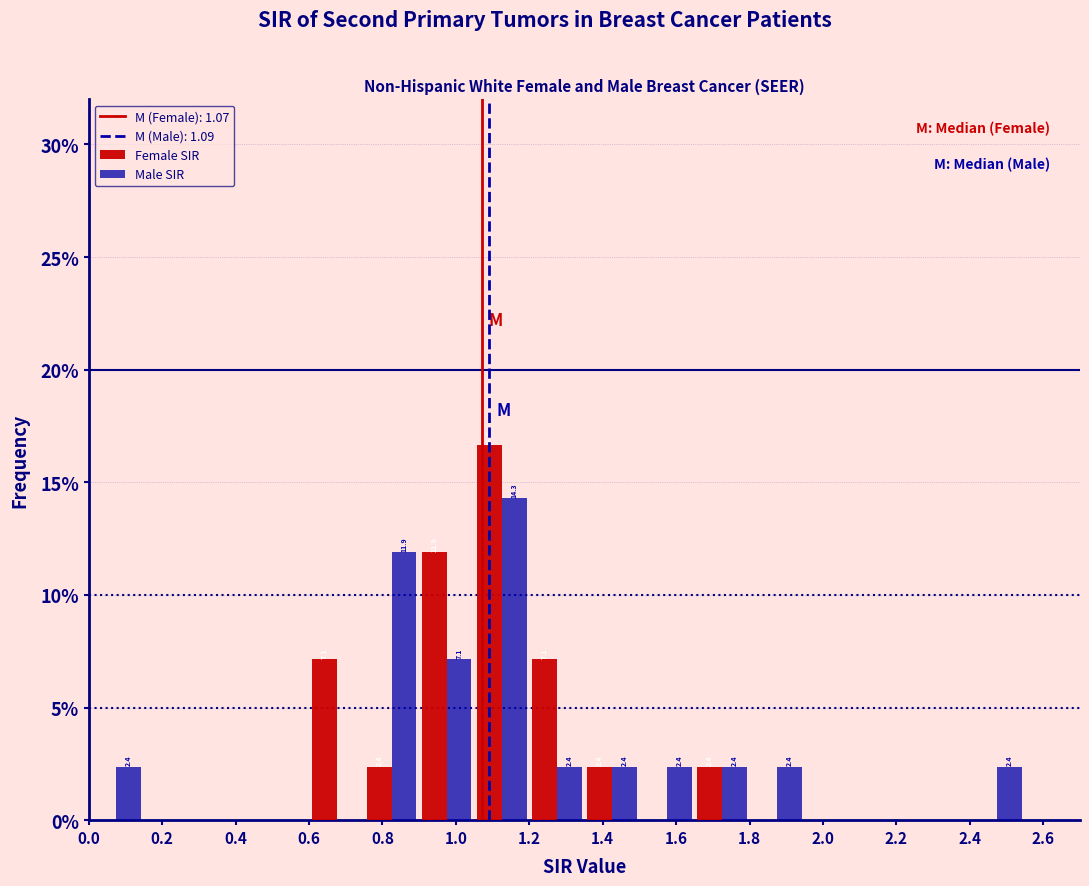

In the Male SIR series, which range on the x-axis has the tallest bar?

1.05 to 1.20